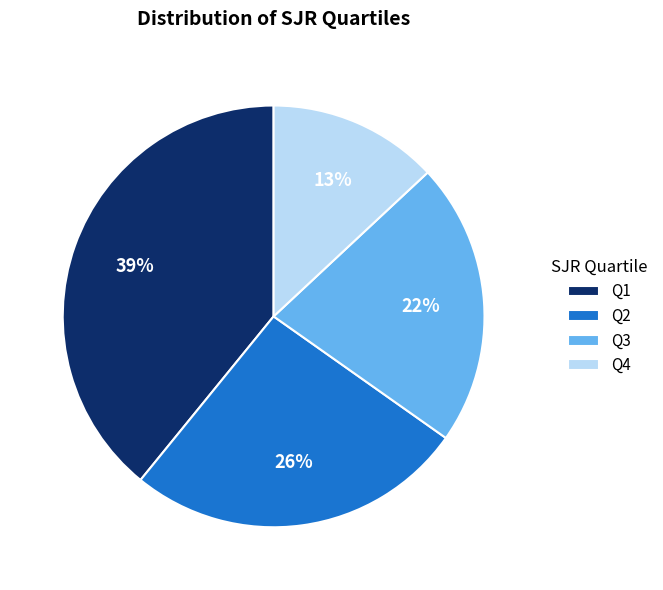

Is there a majority slice in this chart?

No